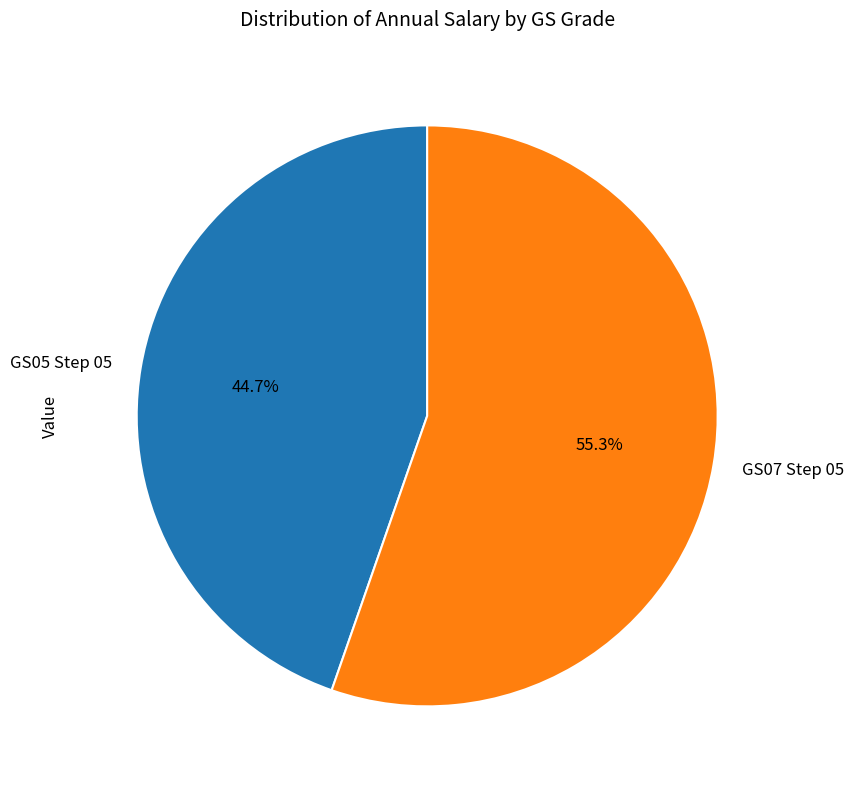

Which slice represents more than half of the pie?

GS07 Step 05